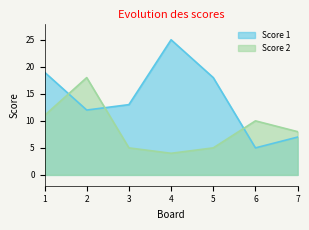

How many values in the Score 1 series are below 13?

3